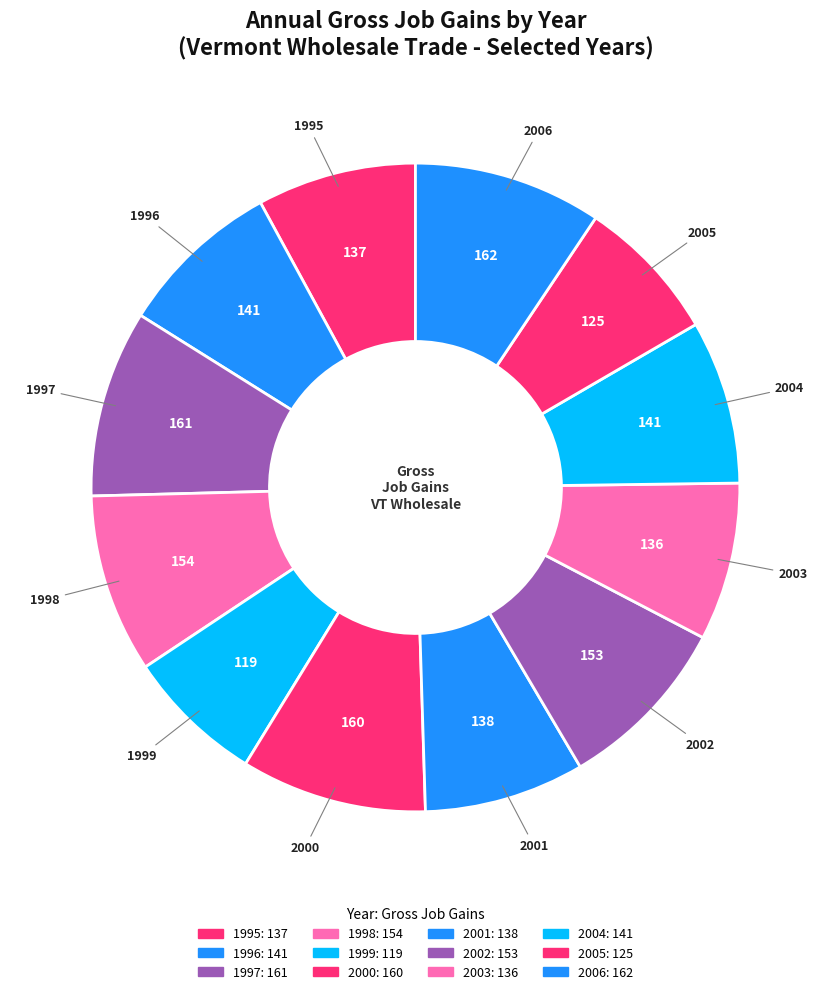

How many segments does this pie chart have?

12